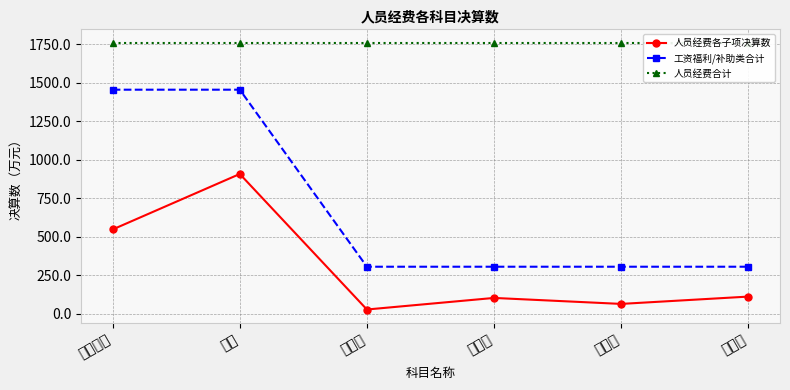

What is the label of the 1st point from the left?

基本工资